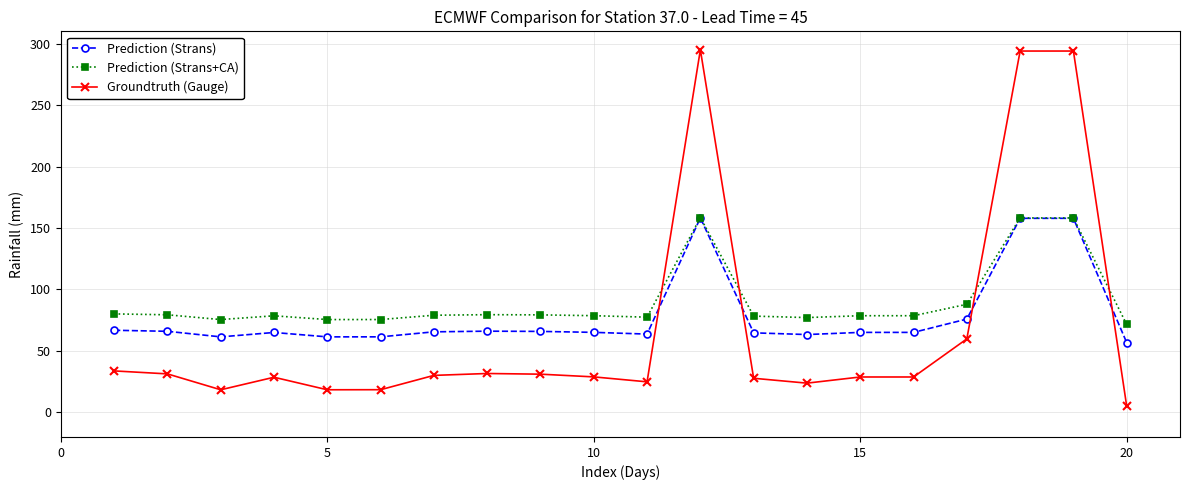

What are all the series names shown in the legend?

Prediction (Strans), Prediction (Strans+CA), Groundtruth (Gauge)